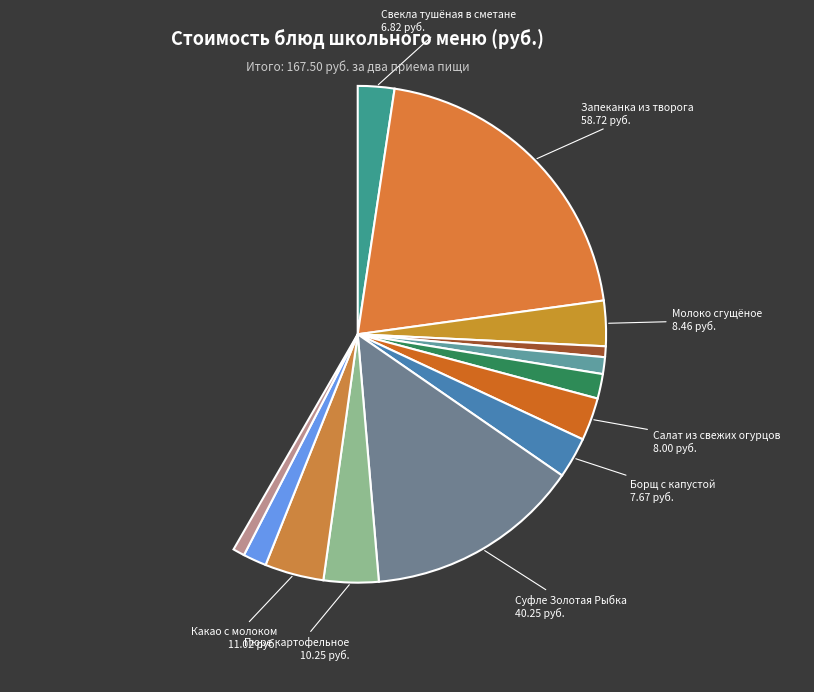

Which slice is the smallest?

Чай с сахаром